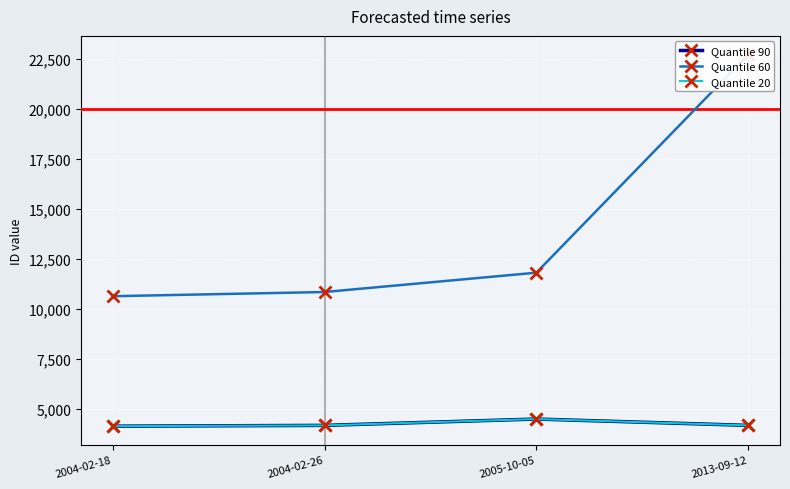

The value of Quantile 60 at 2004-02-18 is 3730. True or false?

False